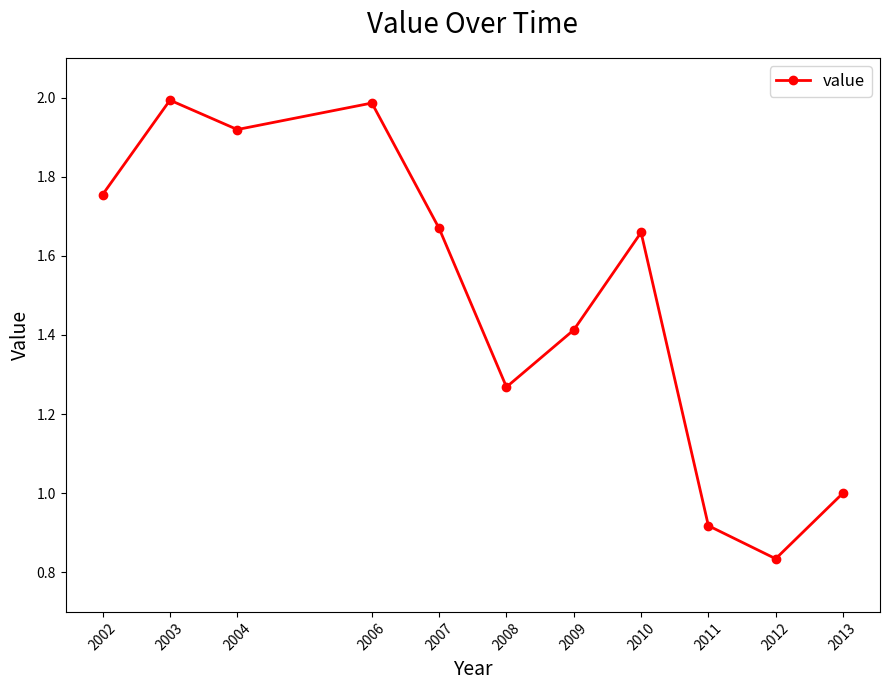

True or false: the data shows 1.7 at 2013.

False